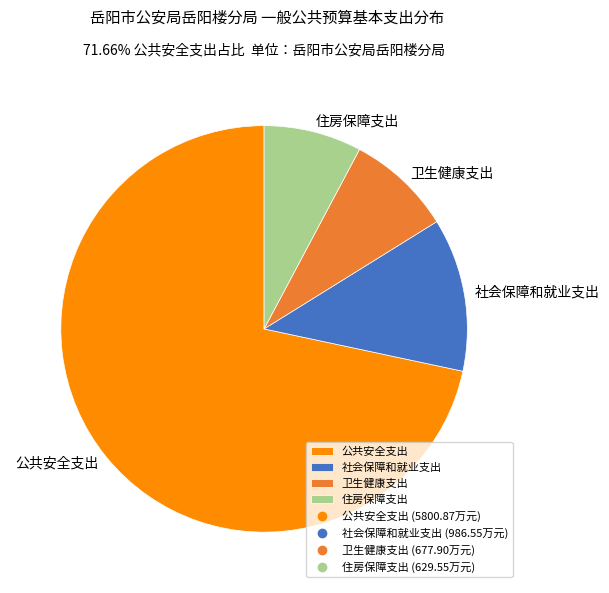

Which slice is the largest?

公共安全支出